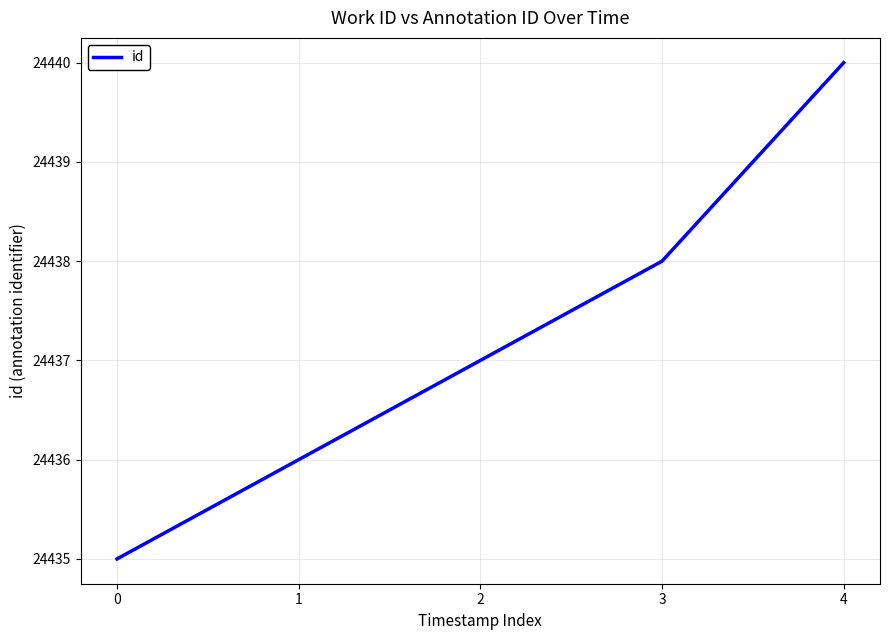

True or false: the data shows 36048 at 1.

False